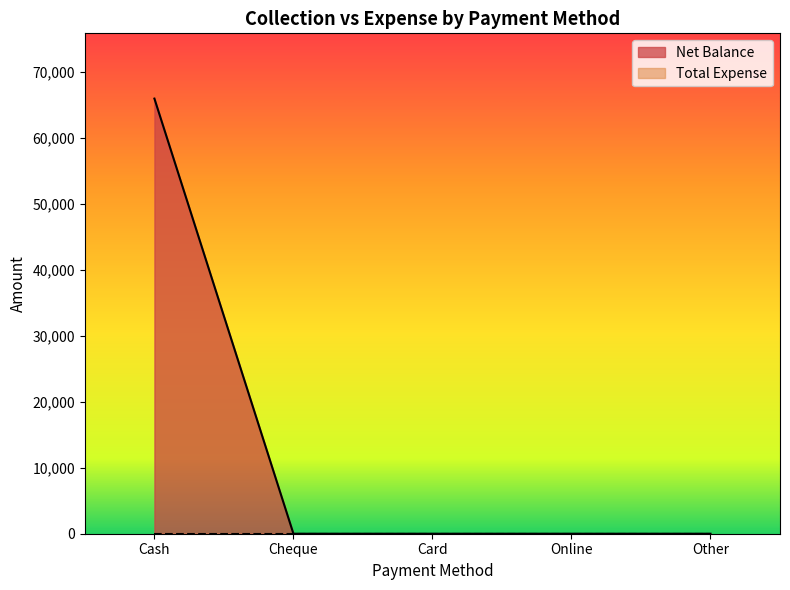

The value at Cash is 100755. True or false?

False